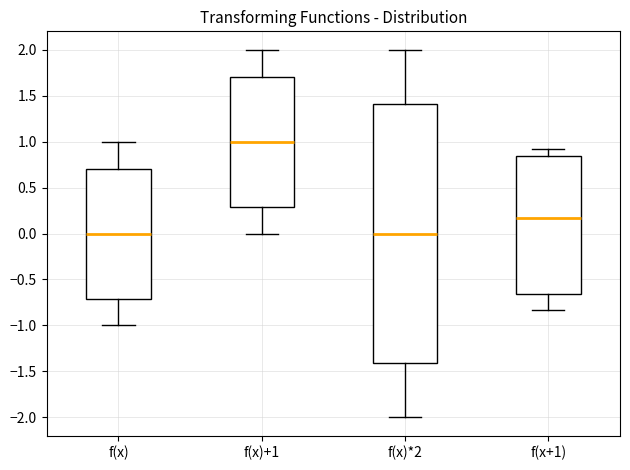

Which box has the highest median line?

f(x)+1